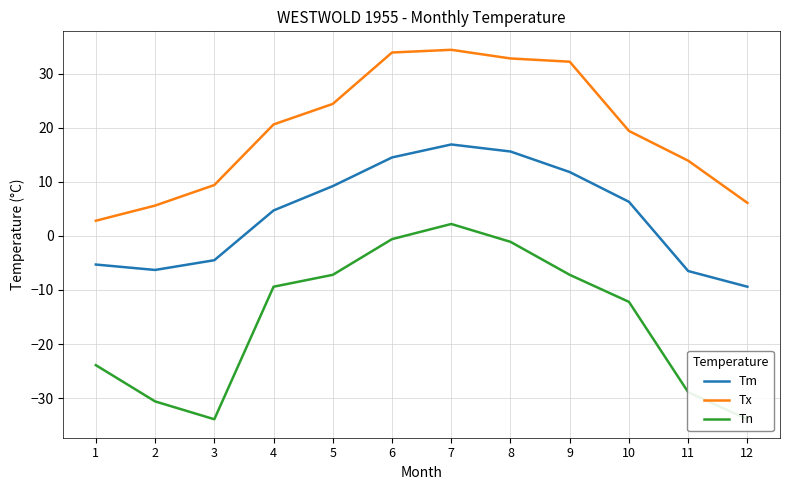

List the series in order of their overall mean, lowest first.

Tn, Tm, Tx